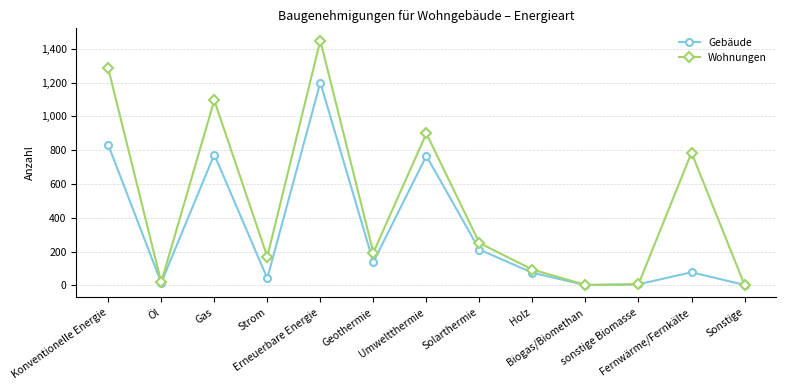

How many data points in Wohnungen are less than 194?

6